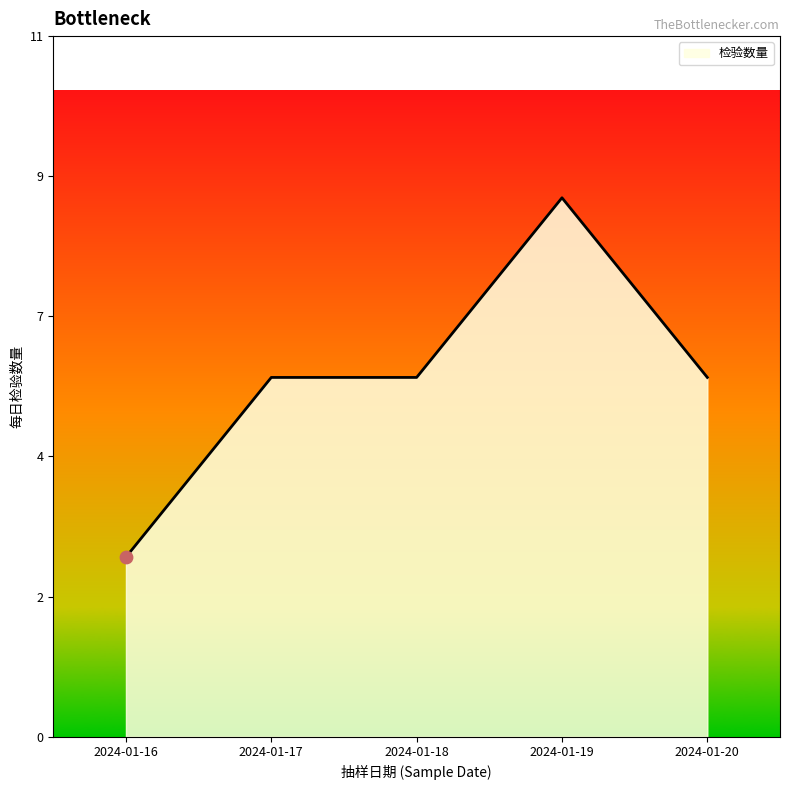

Between 2024-01-17 and 2024-01-20, which is larger?

2024-01-17